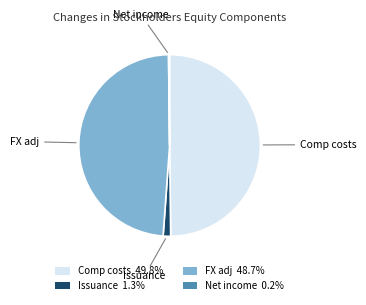

What is the ratio of the value at Comp costs to the value at Issuance?

37.4